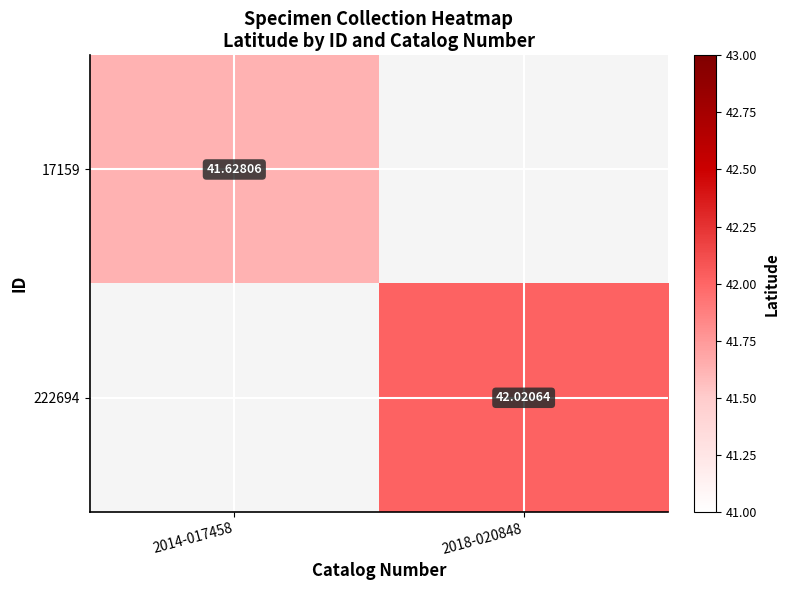

How many positive values does the 17159 series have?

1